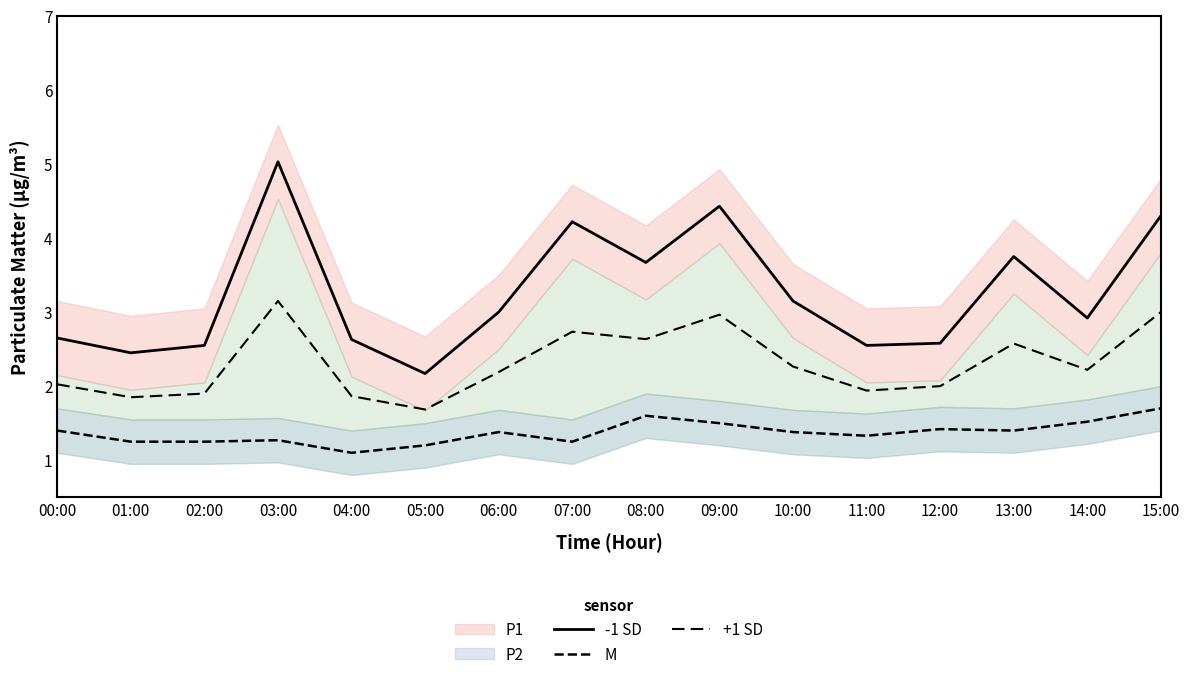

At which label does -1 SD reach its minimum?

05:00